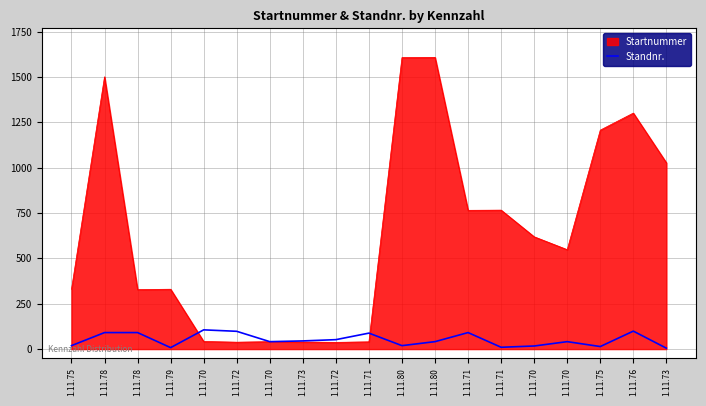

What are all the series names shown in the legend?

Startnummer, Standnr.